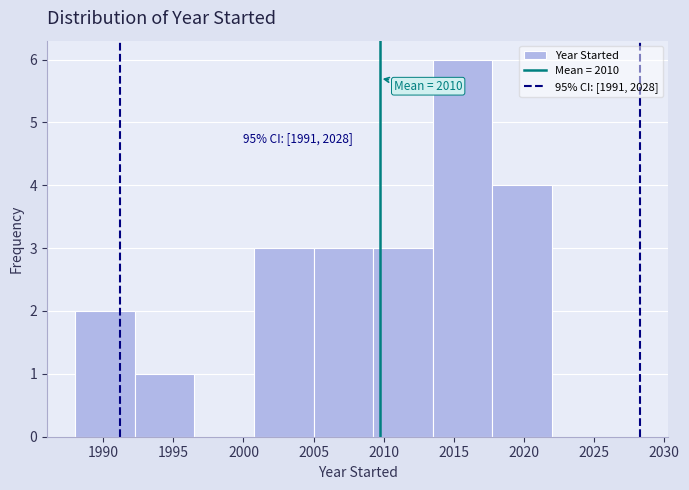

Over which range of the x-axis is the bar tallest?

2013.50 to 2017.75